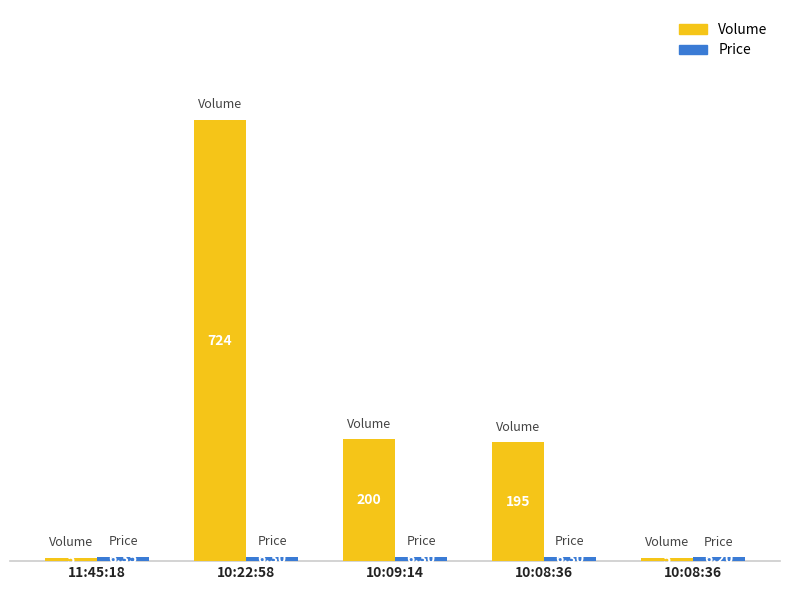

Are the bars horizontal?

No